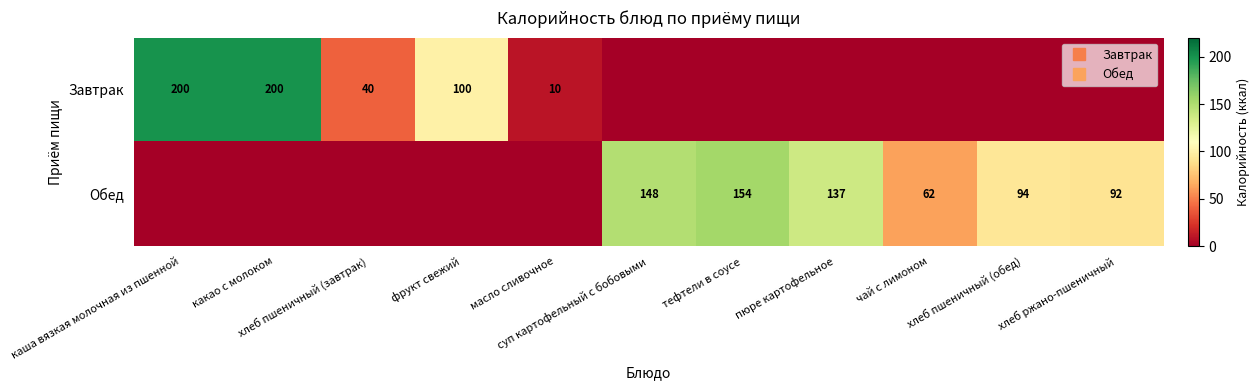

List the labels in order of Завтрак value, smallest first.

суп картофельный с бобовыми, тефтели в соусе, пюре картофельное, чай с лимоном, хлеб пшеничный (обед), хлеб ржано-пшеничный, масло сливочное, хлеб пшеничный (завтрак), фрукт свежий, каша вязкая молочная из пшенной, какао с молоком